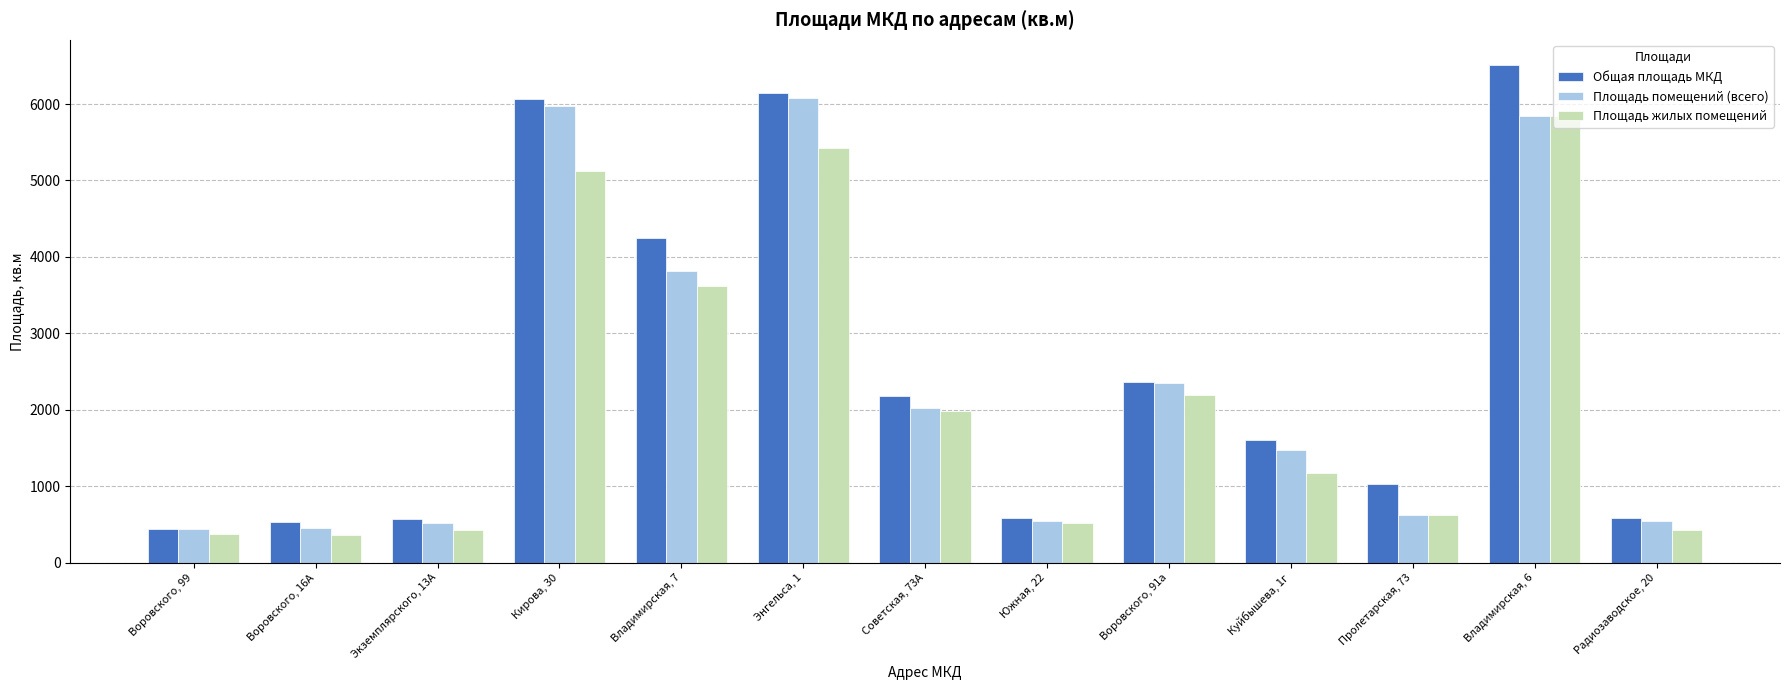

What is the total value across all series at Воровского, 99?

1254.4